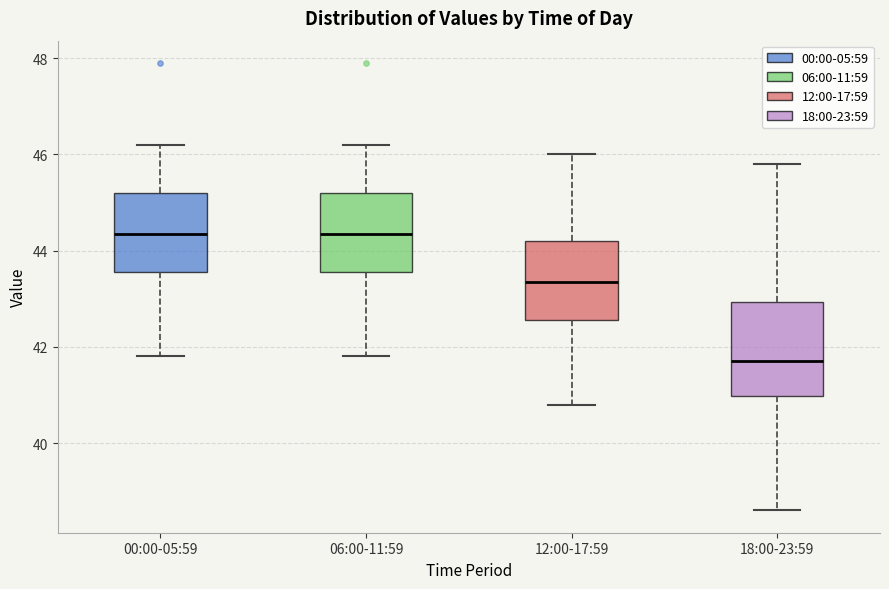

Reading left to right, read every box against the y-axis: the position of its median line, the range the box covers, and the ends of its whiskers. The values are not printed on the chart, so give them approximately, as read against the axis.

00:00-05:59: median 44.4, box 43.6 to 45.2, whiskers 41.8 to 46.2
06:00-11:59: median 44.4, box 43.6 to 45.2, whiskers 41.8 to 46.2
12:00-17:59: median 43.4, box 42.6 to 44.2, whiskers 40.8 to 46.0
18:00-23:59: median 41.8, box 41.0 to 43.0, whiskers 38.6 to 45.8